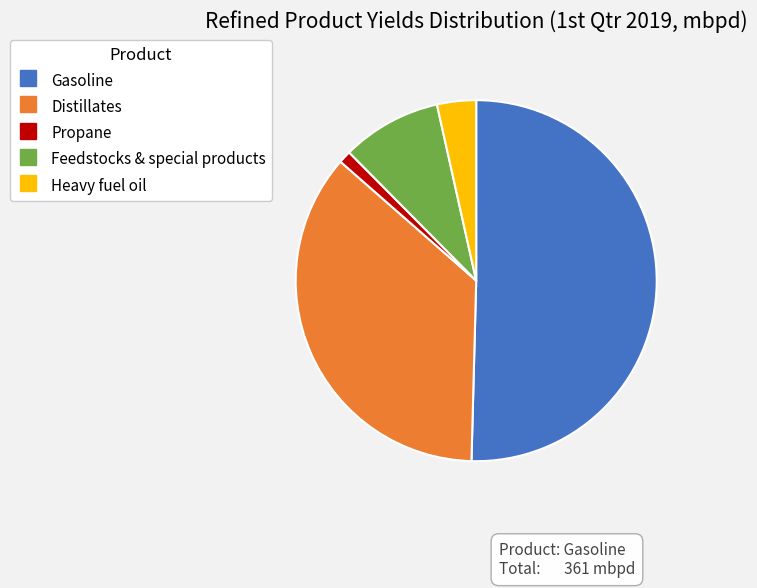

Does any single category account for the majority?

Yes